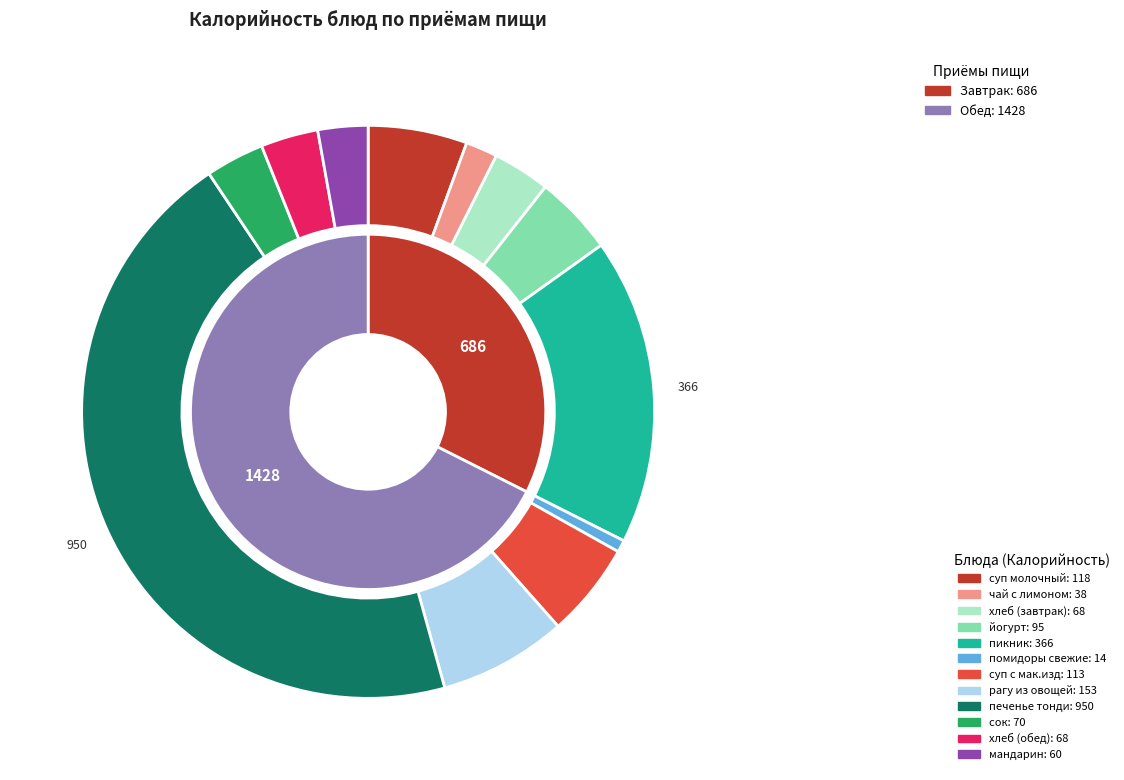

Between хлеб (завтрак) and йогурт, which is larger?

йогурт